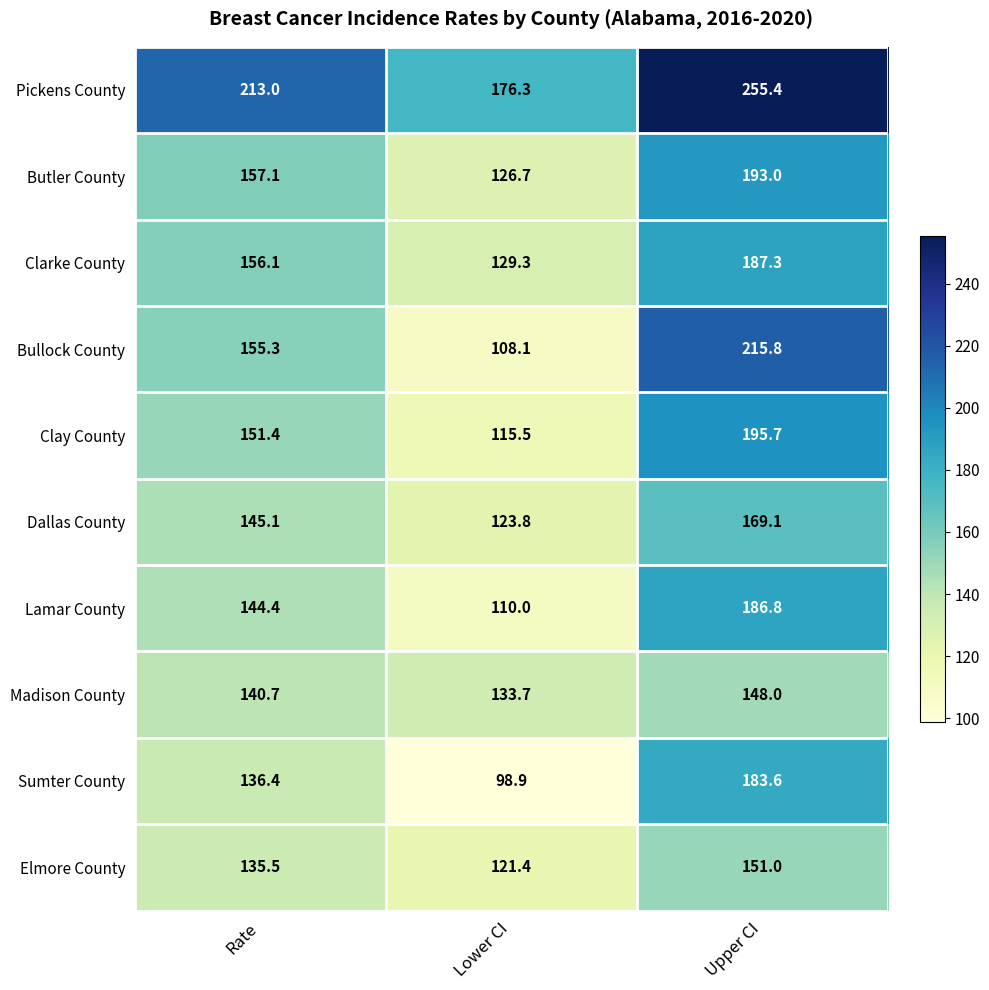

How many data points in Butler County are above 157?

2